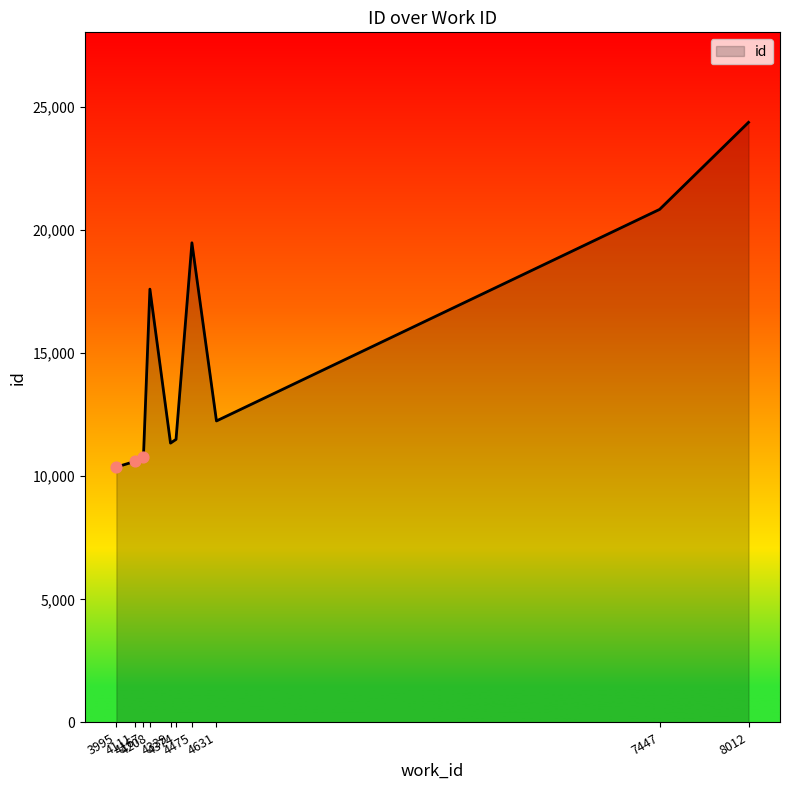

Between 4631 and 4475, which is larger?

4475